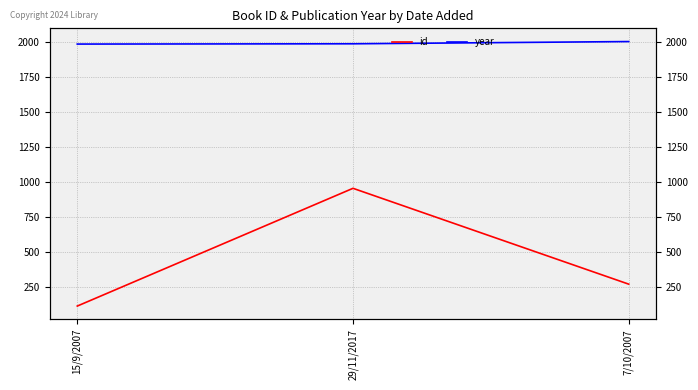

Which series changed the most between 15/9/2007 and 7/10/2007?

id